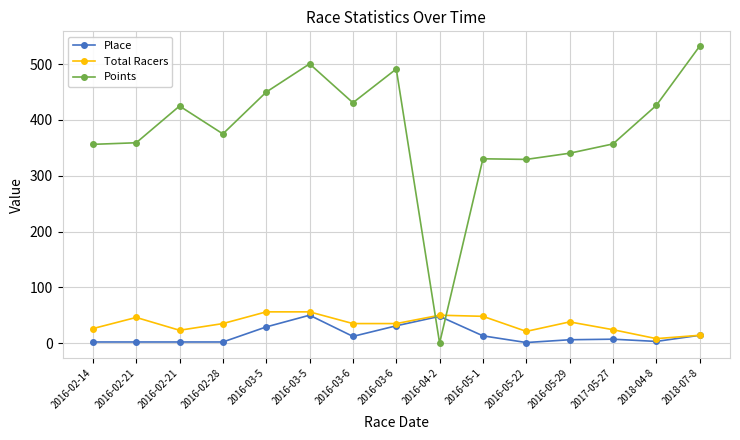

How many values in the Points series are below 375?

7